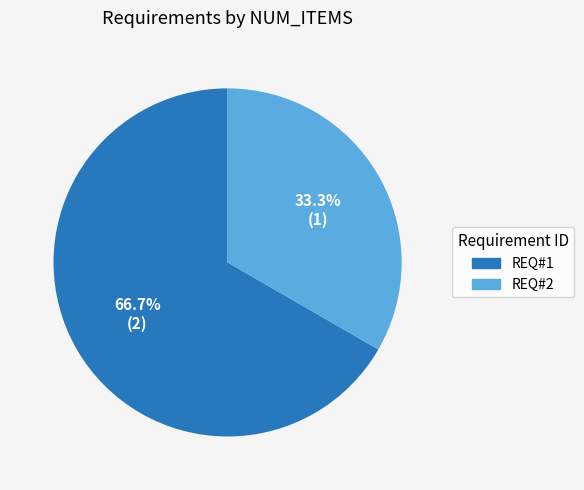

To the nearest percent, what is the combined percentage of REQ#2 and REQ#1?

100%